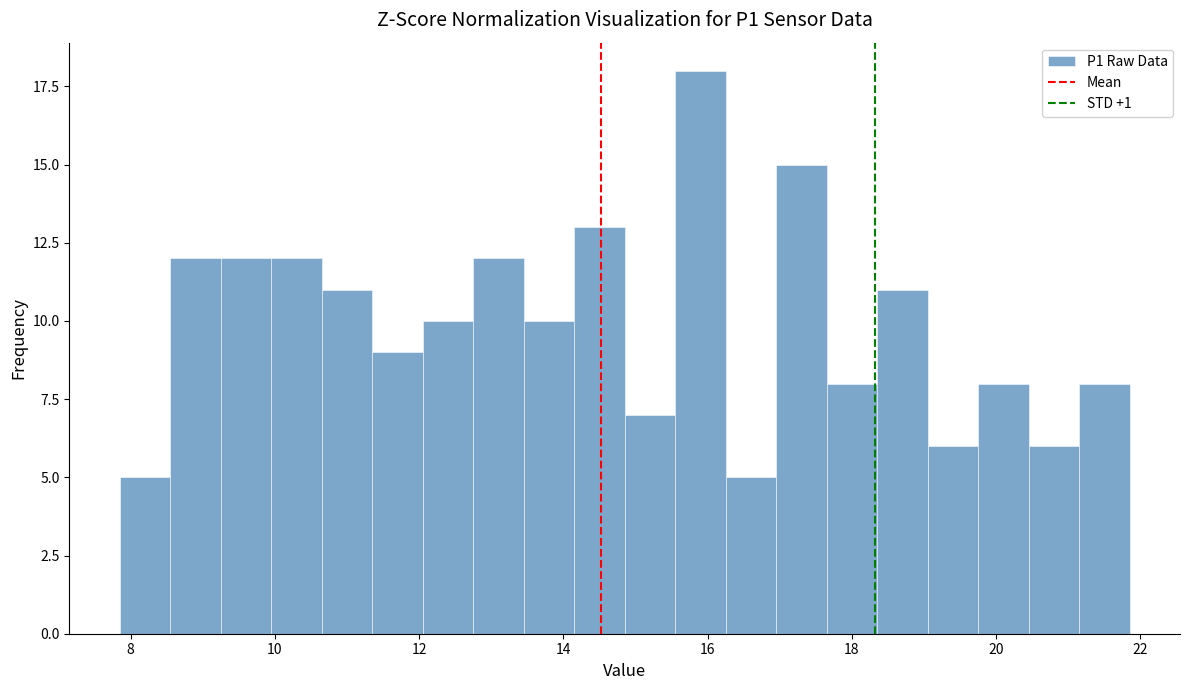

Around what value on the x-axis is the tallest bar? Give the approximate position of its centre, as read against the axis.

16.0